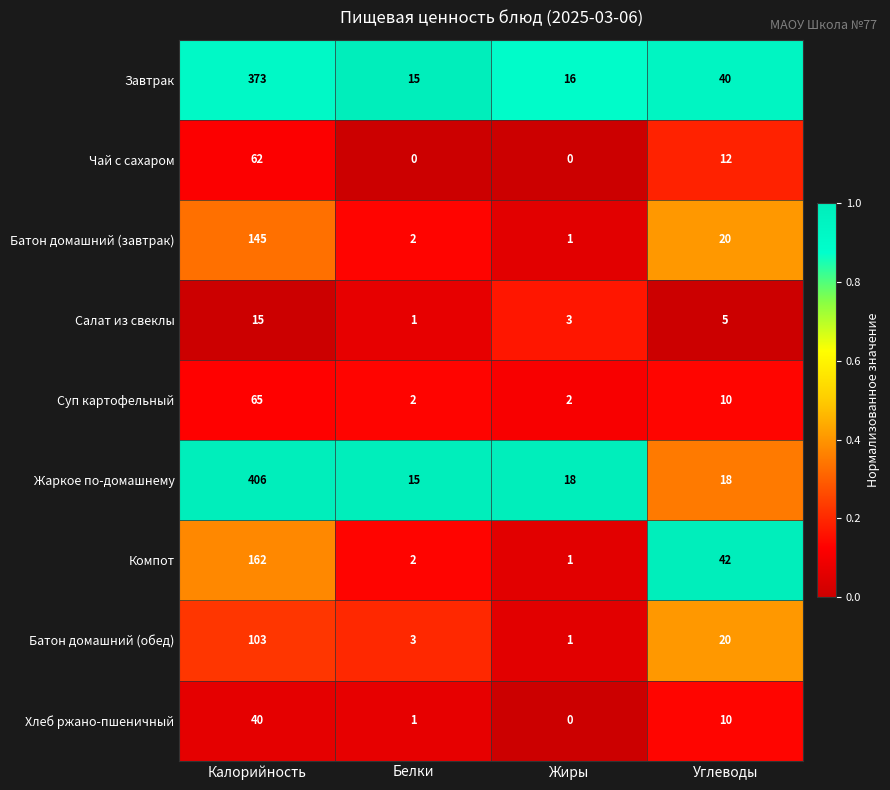

What is the maximum value for Чай с сахаром?

62